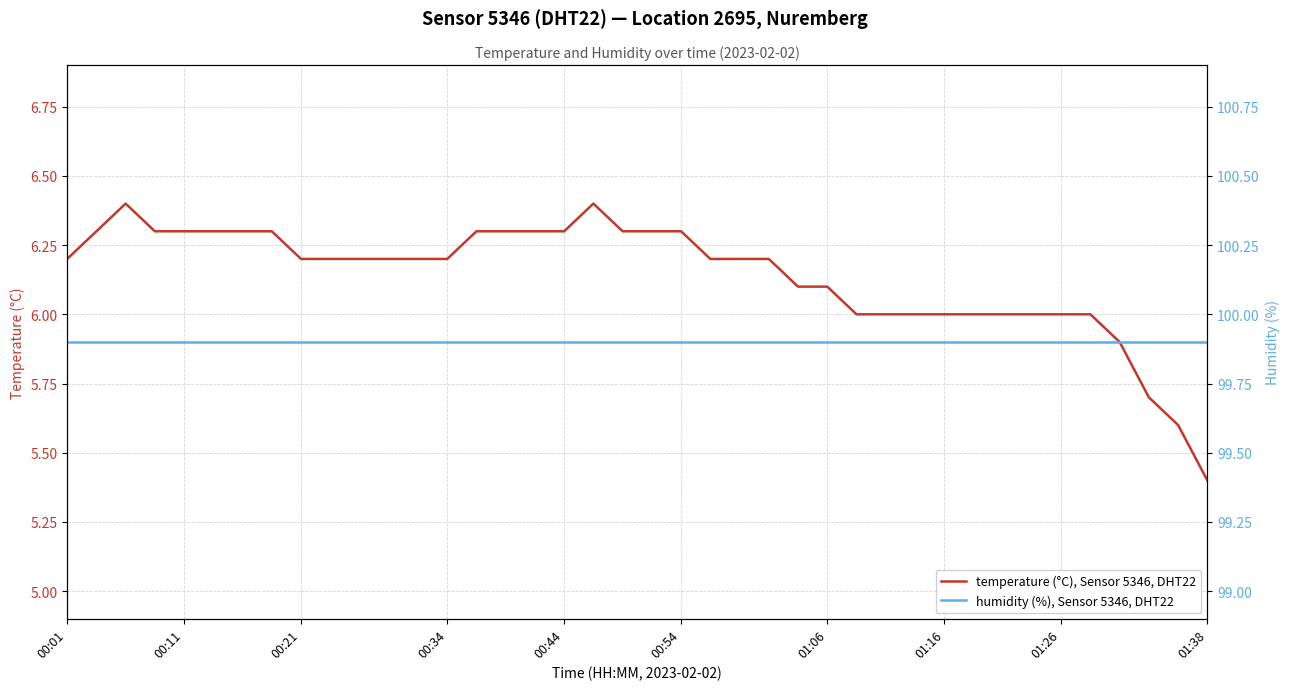

At which label is temperature (°C), Sensor 5346, DHT22 closest to 5?

01:38